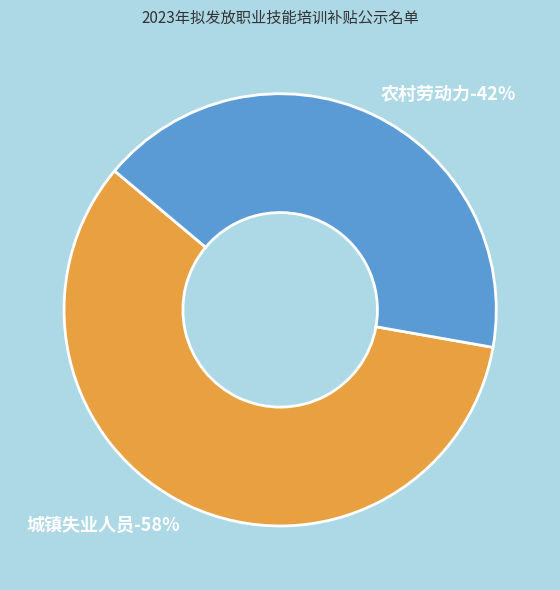

What is the majority slice?

城镇失业人员